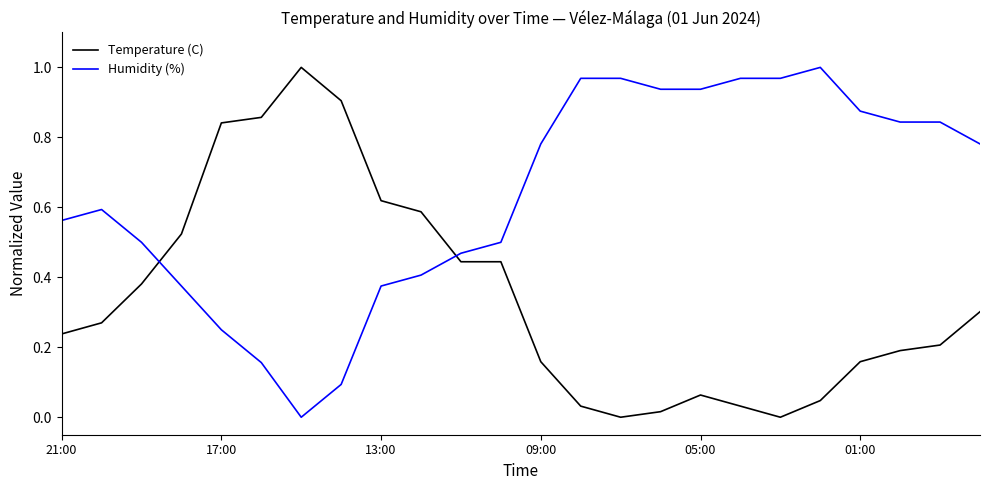

Does the chart display data point markers on the line(s)?

No